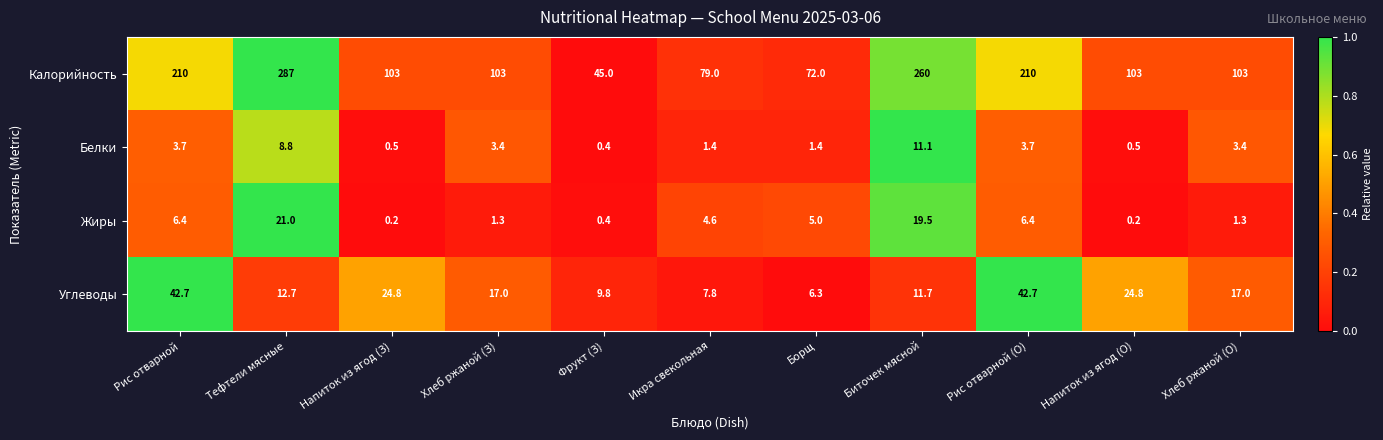

At how many categories does at least one series exceed 0?

11